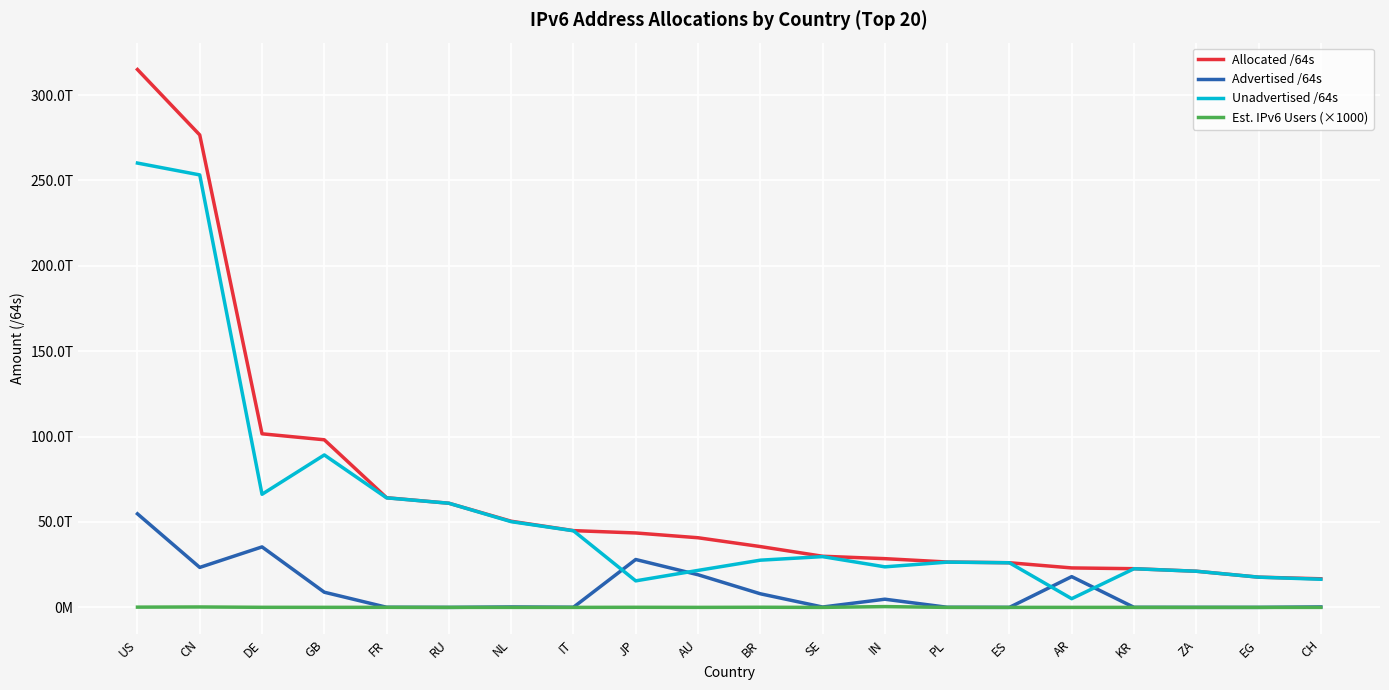

At which label does Allocated /64s first exceed 40776503394304?

US